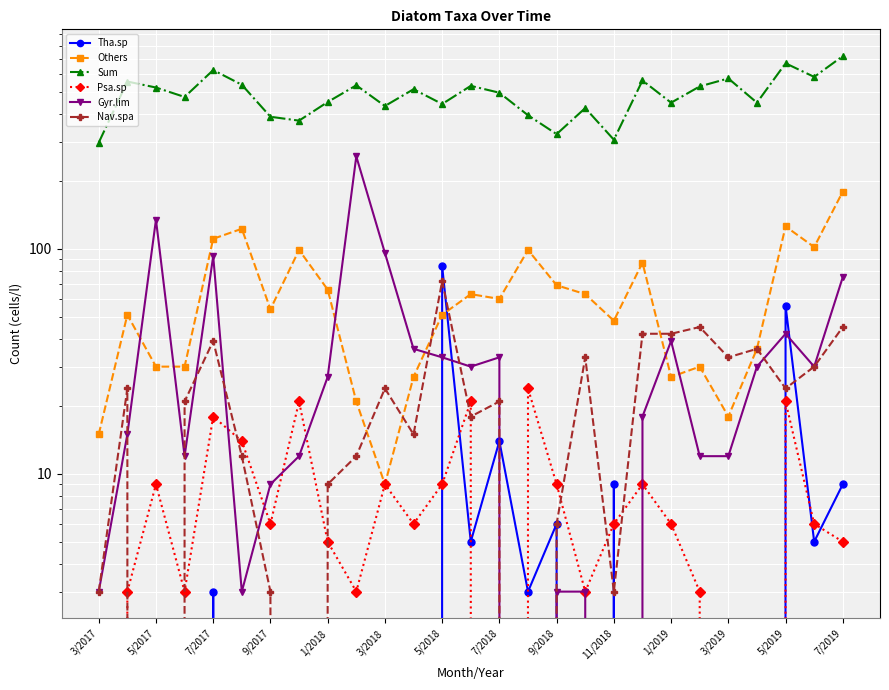

At how many categories does at least one series exceed 354?

24